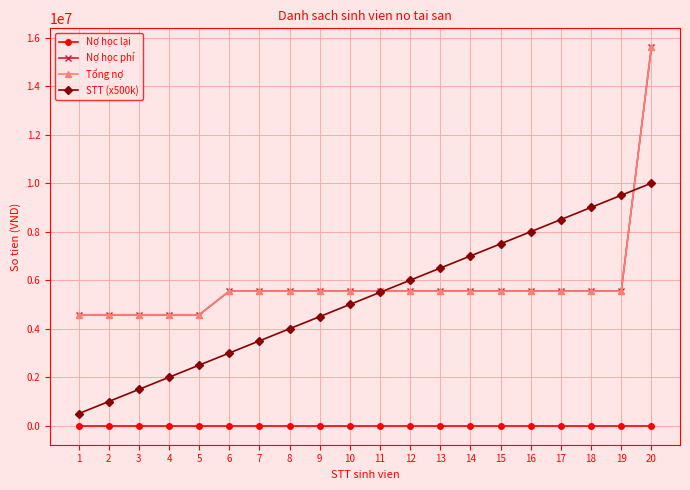

Is it true that Tổng nợ equals 2277083 at 10?

False